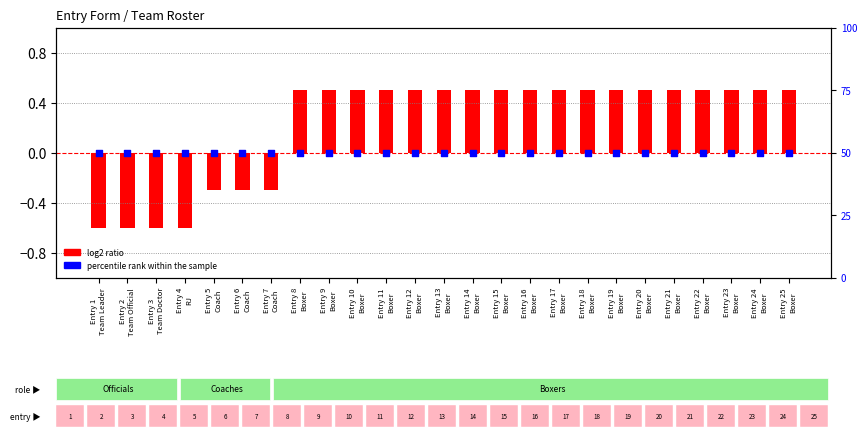

Which series reaches the minimum Y coordinate?

log2 ratio